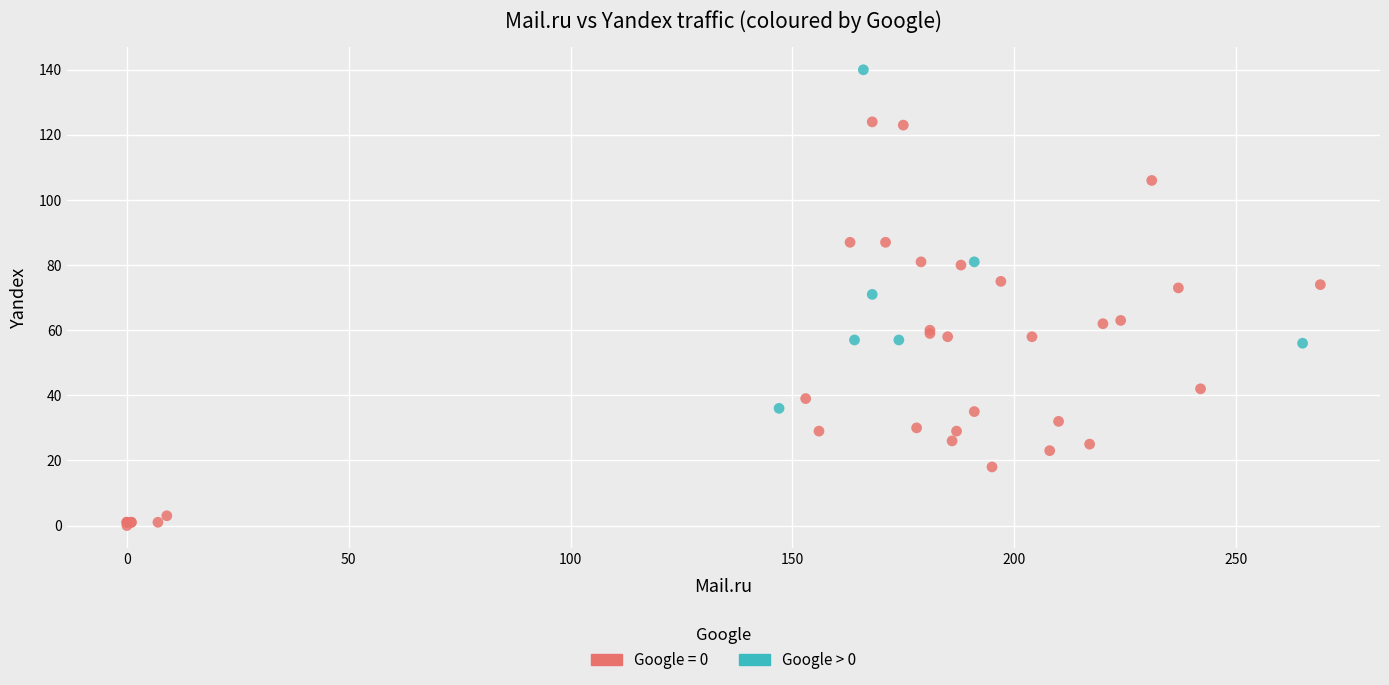

Which series has the largest Y range (max minus min)?

Google = 0